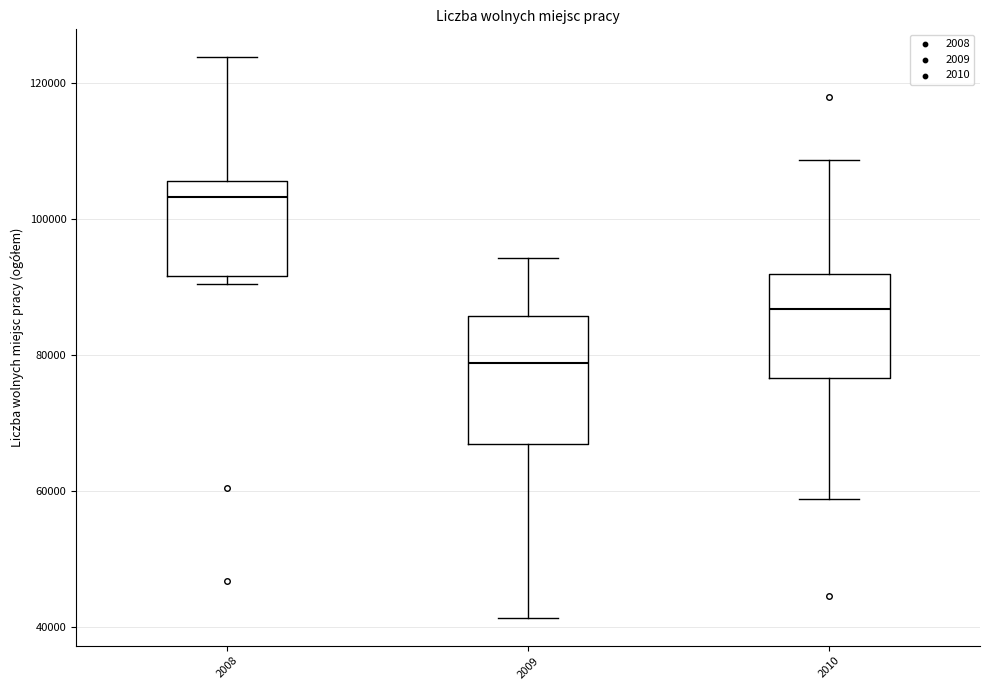

Where is the upper edge of the box at x = 2010 on the y-axis? The values are not printed on the chart, so give them approximately, as read against the axis.

92000